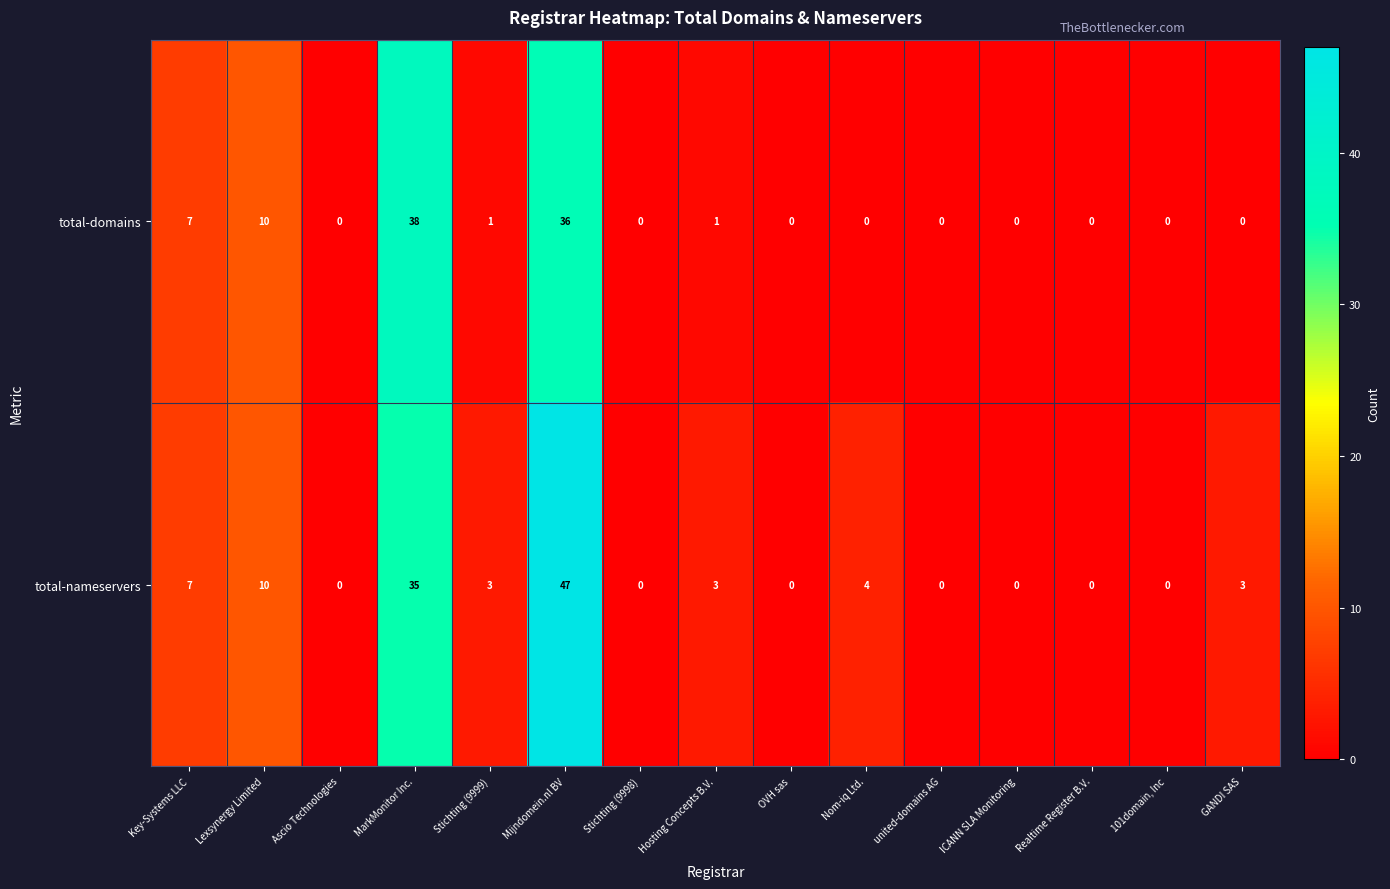

The value of total-domains at Nom-iq Ltd. is -12. True or false?

False